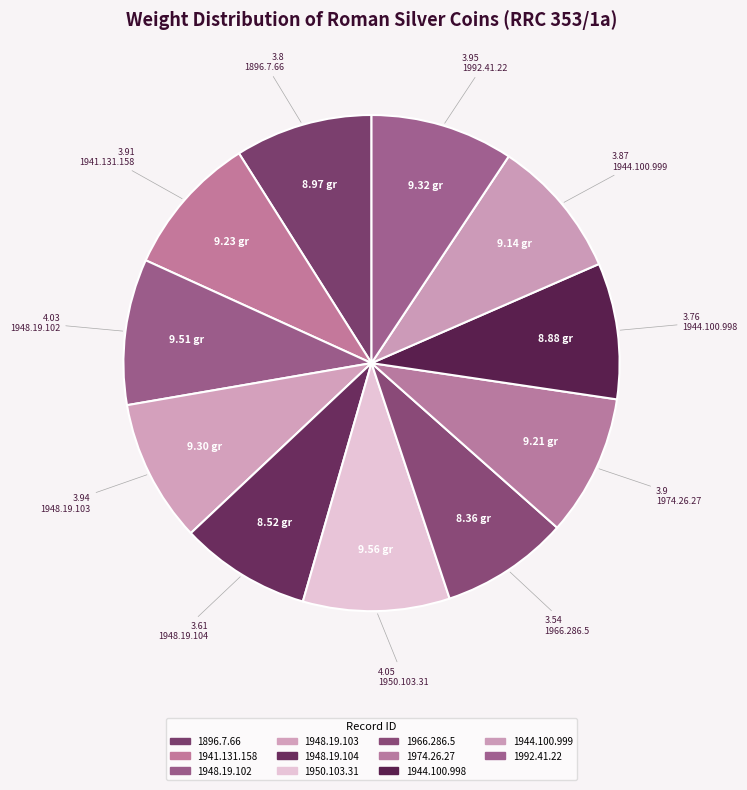

What is the ratio of the value at 1896.7.66 to the value at 1948.19.102?

0.9